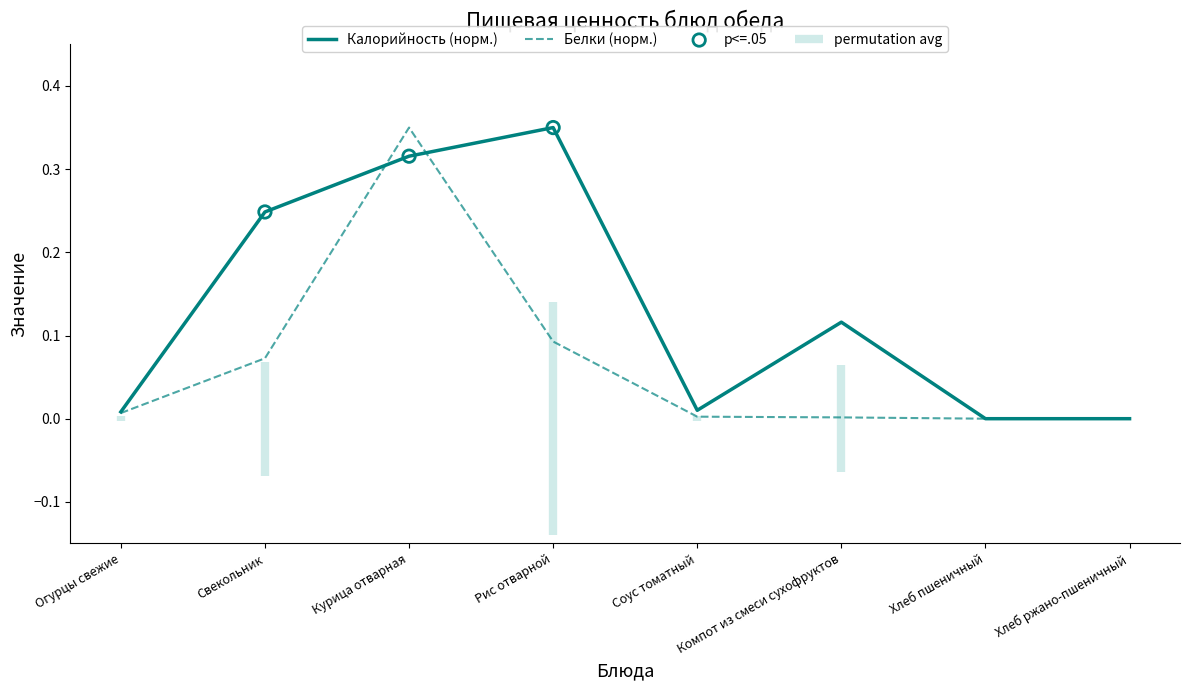

At how many categories does at least one series exceed 0?

6